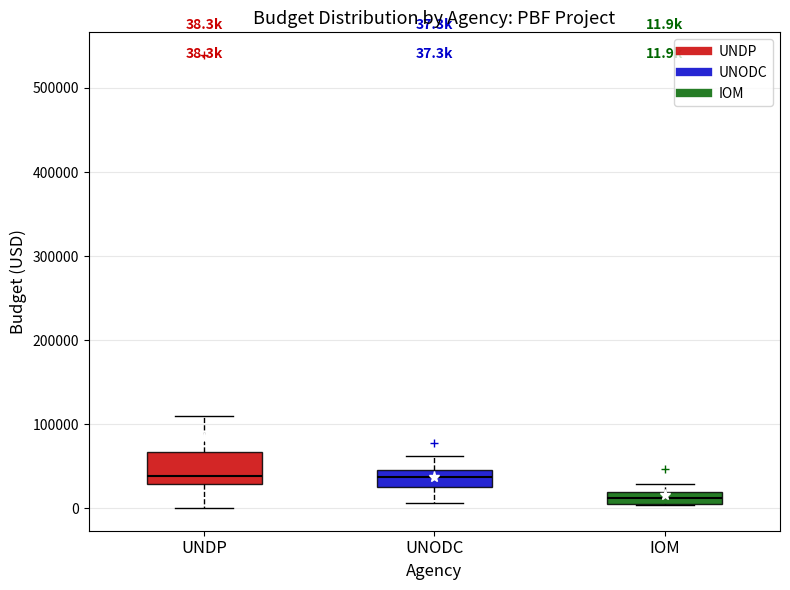

Comparing the boxes themselves (not the whiskers), which one is the tallest?

UNDP